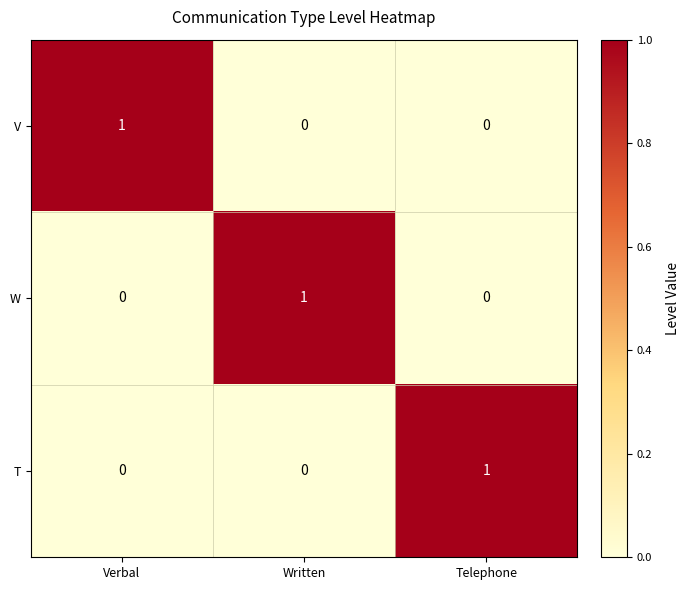

At how many categories does at least one series exceed 0?

3